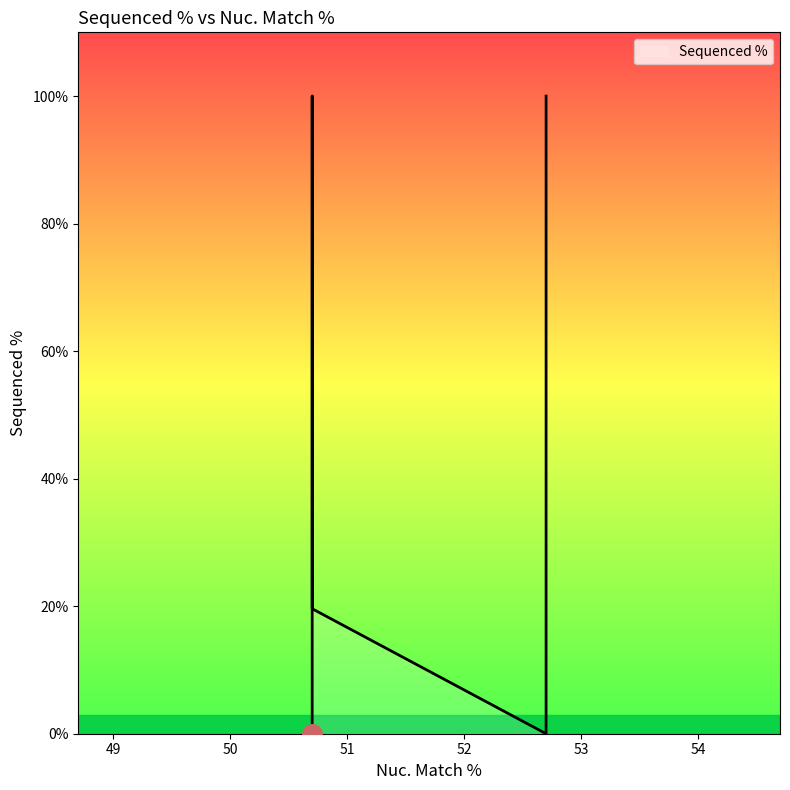

What is the change in value from 50.7 to 50.7?

-100.0